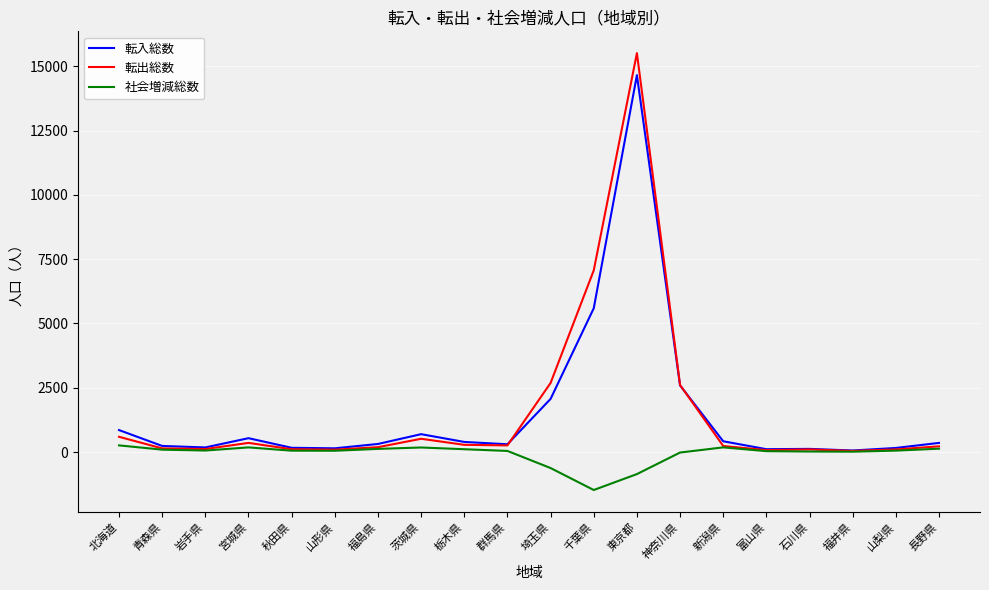

What is the smallest value displayed?

-1474